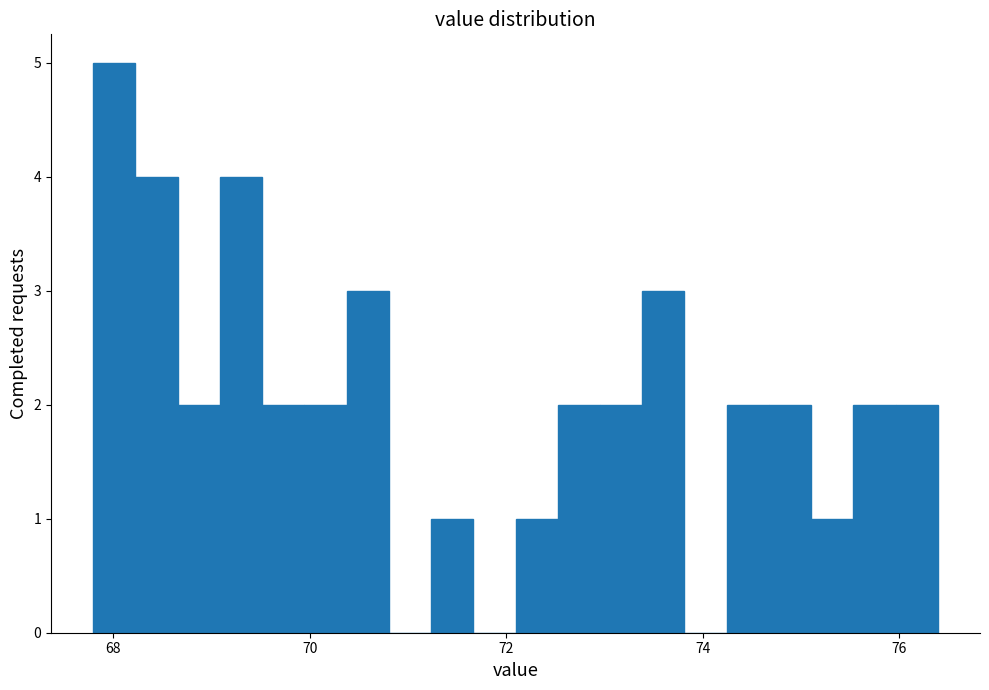

Read against the x-axis, roughly where is the centre of the tallest bar?

68.0